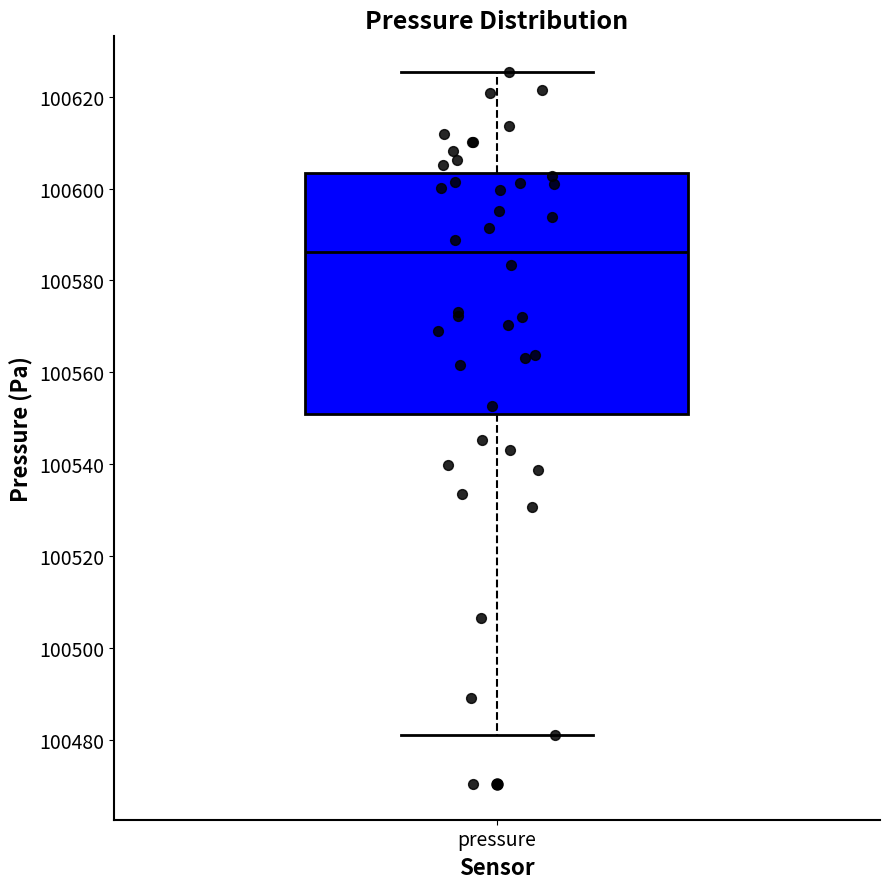

Where does the median line of the box for pressure sit on the y-axis? The values are not printed on the chart, so give them approximately, as read against the axis.

100586